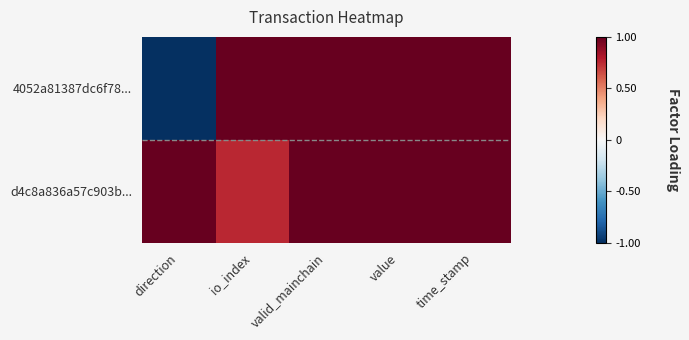

Reading right to left, transcribe all the data shown in this chart.

4052a81387dc6f78...: time_stamp=1.0	value=1.0	valid_mainchain=1.0	io_index=1.0	direction=-1.0
d4c8a836a57c903b...: time_stamp=1.0	value=1.0	valid_mainchain=1.0	io_index=0.8	direction=1.0